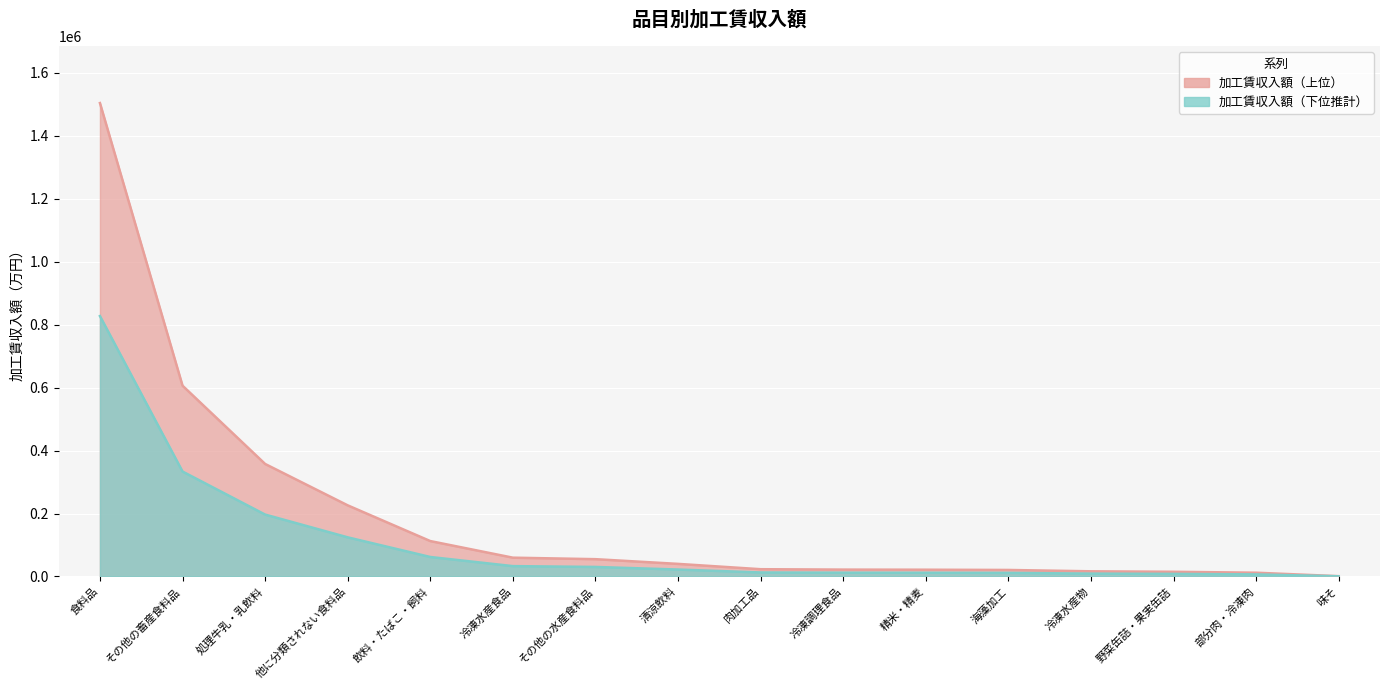

List the labels in order of value, largest first.

食料品, その他の畜産食料品（賃加工）, 処理牛乳・乳飲料（賃加工）, 他に分類されない食料品（賃加工）, 飲料・たばこ・飼料, 冷凍水産食品（賃加工）, その他の水産食料品（賃加工）, 清涼飲料（賃加工）, 肉加工品（賃加工）, 冷凍調理食品（賃加工）, 精米・精麦（賃加工）, 海藻加工（賃加工）, 冷凍水産物（賃加工）, 野菜缶詰・果実缶詰・農産保存食料品（賃加工）, 部分肉・冷凍肉（ブロイラーを除く）（賃加工）, 味そ（賃加工）